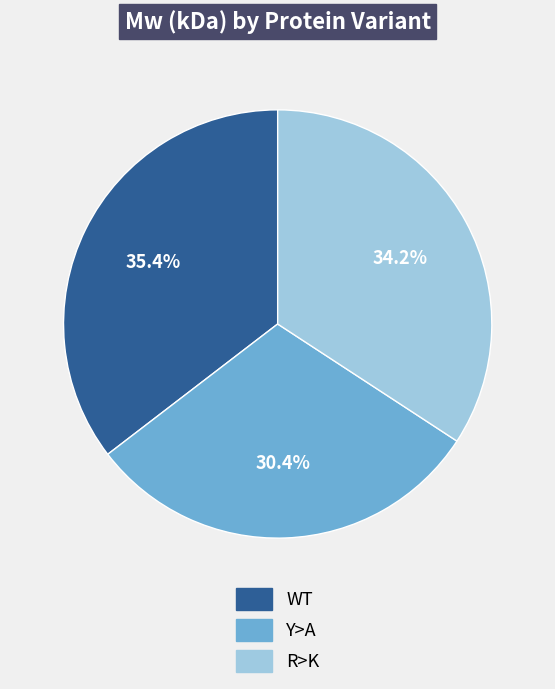

Which slice is the smallest?

Y>A